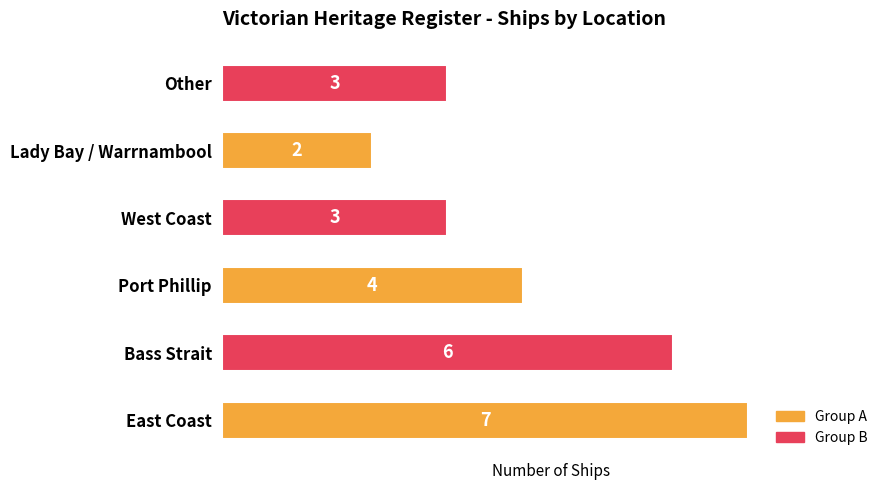

What is the difference between the second highest and second lowest values?

3